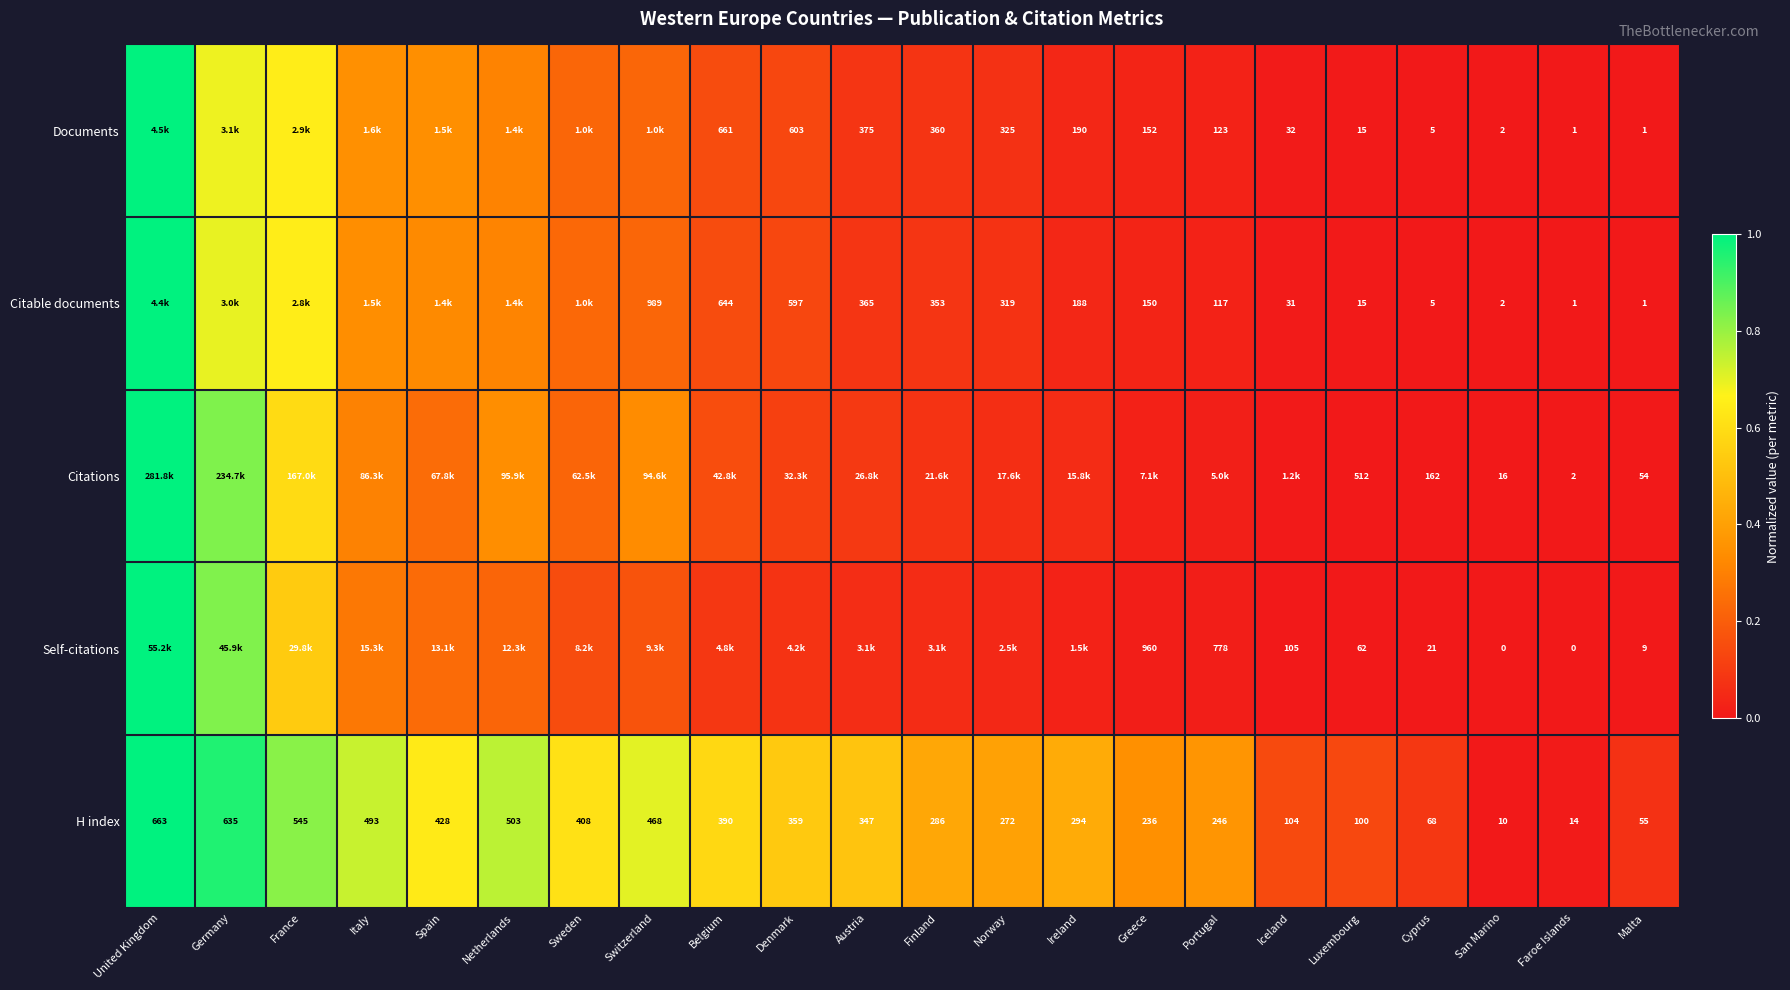

Is the value of Documents at Finland greater than the value of Citable documents at Cyprus?

Yes